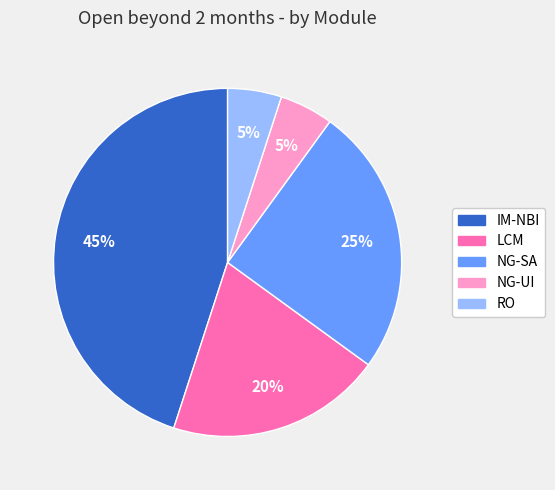

To the nearest percent, what percentage of the pie is LCM?

20%